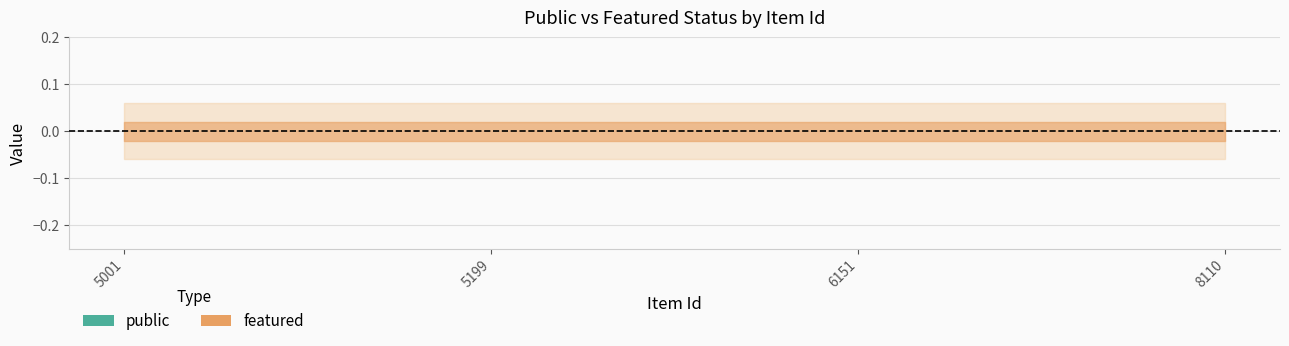

True or false: public and featured cross at least once.

False